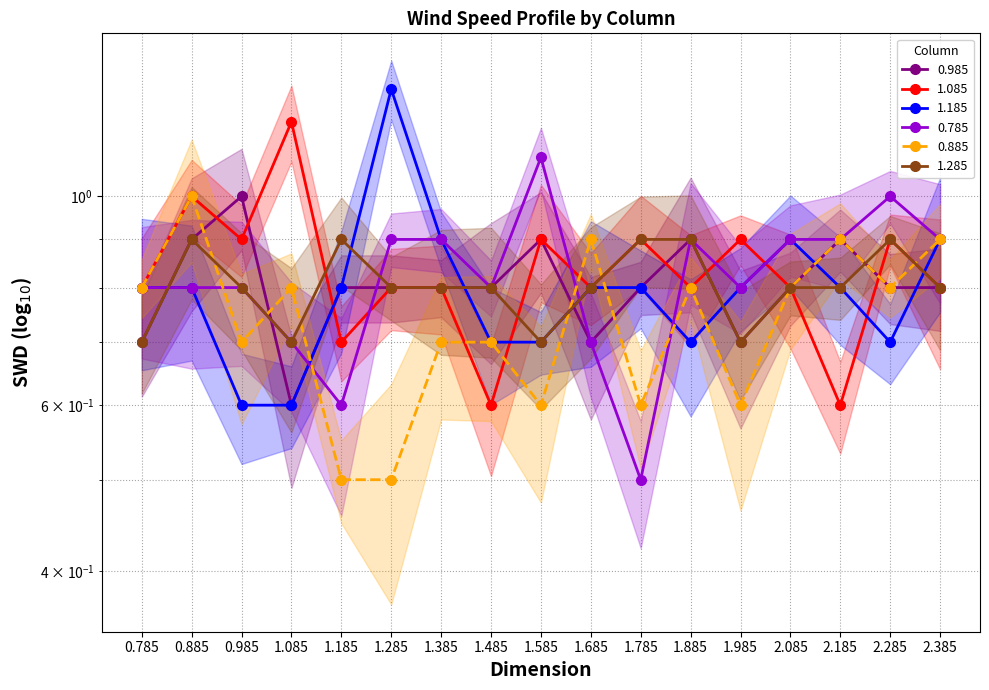

True or false: 0.785 has a value of 0.5 at 0.985.

False